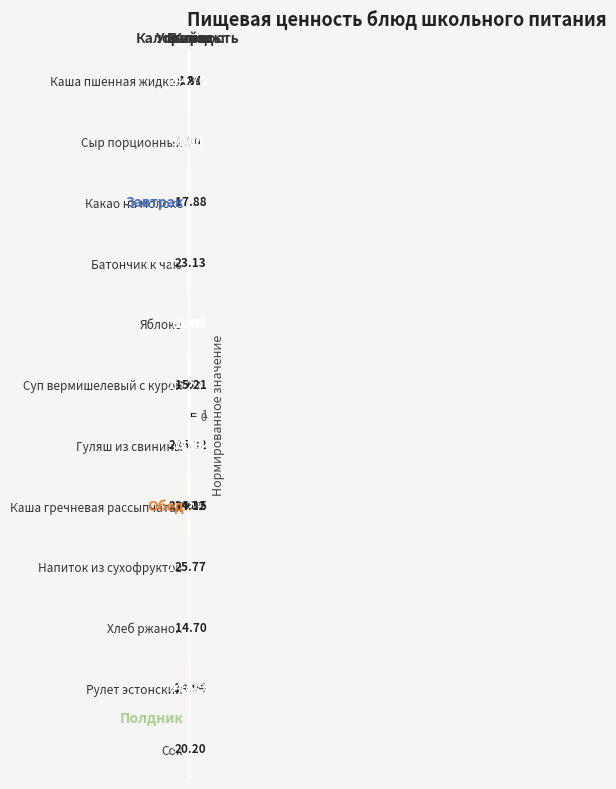

List the series in order of their peak value, highest first.

Рулет эстонский, Каша пшенная жидкая, Гуляш из свинины, Каша гречневая рассыпчатая, Суп вермишелевый с курой, Батончик к чаю, Какао на молоке, Напиток из сухофруктов, Сок, Хлеб ржаной, Яблоко, Сыр порционный